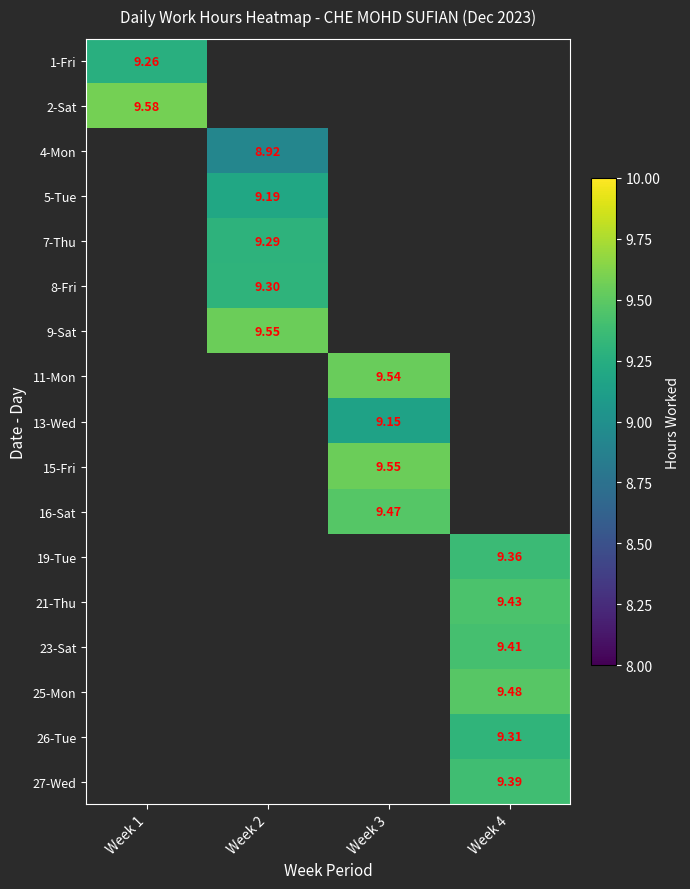

The value of 16-Sat at Week 3 is 12.7. True or false?

False